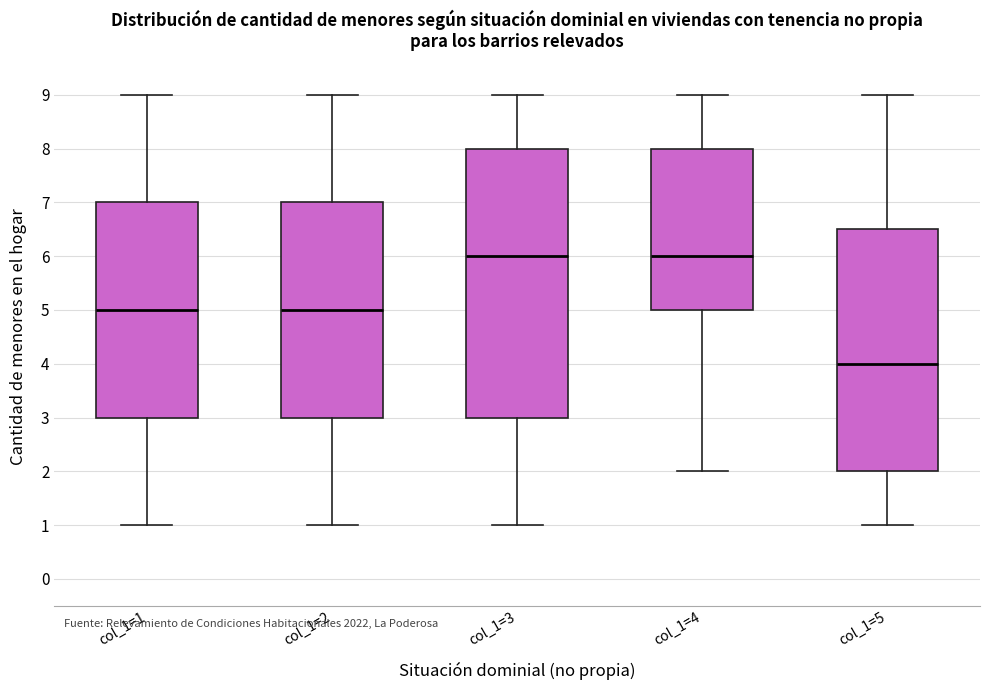

Where is the lower edge of the box for col_1=3 on the y-axis? The values are not printed on the chart, so give them approximately, as read against the axis.

3.0